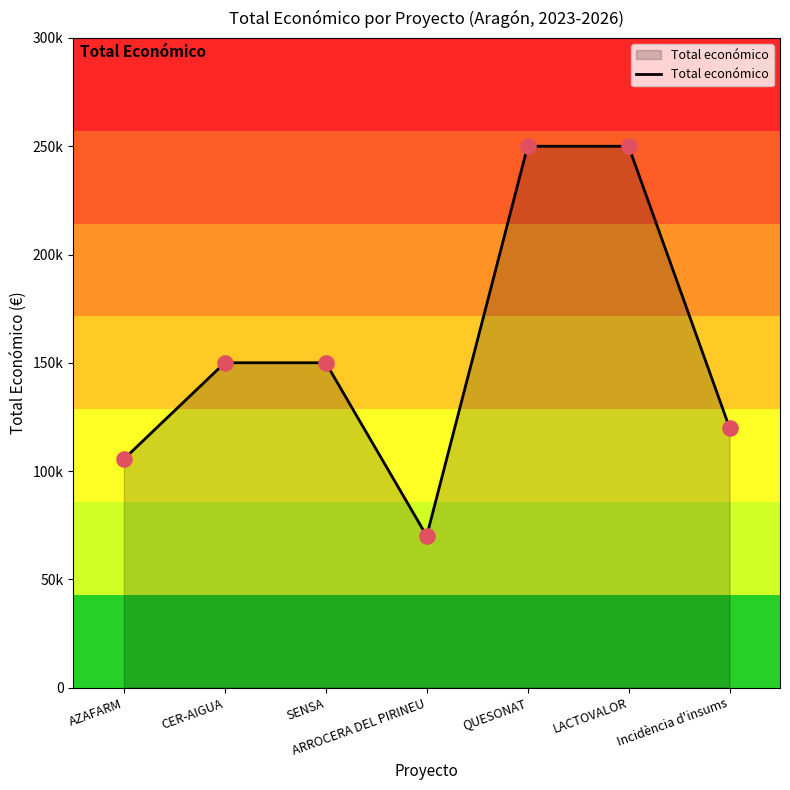

Approximately how many times larger is the value at SENSA compared to ARROCERA DEL PIRINEU?

2.1